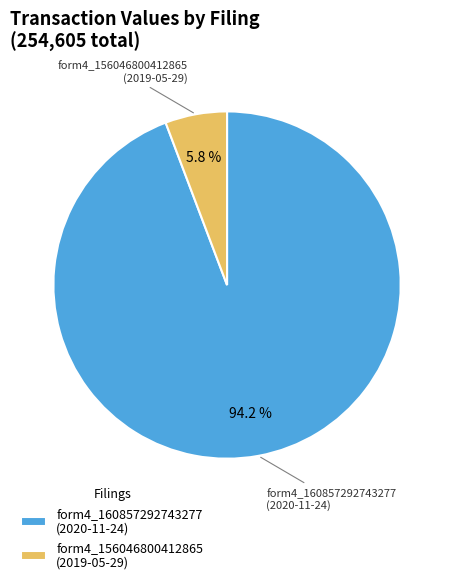

What is the largest slice in the pie chart?

form4_160857292743277 (2020-11-24)